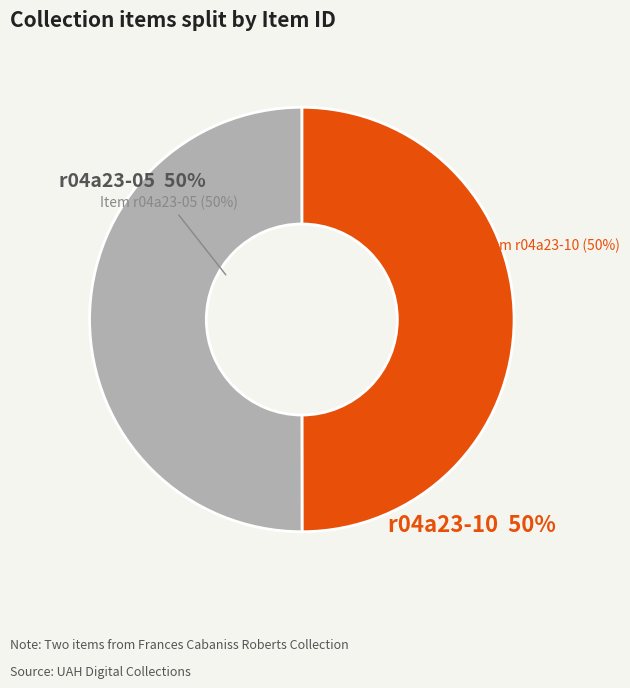

Is the sum of Item r04a23-05 and Item r04a23-10 greater than half?

Yes